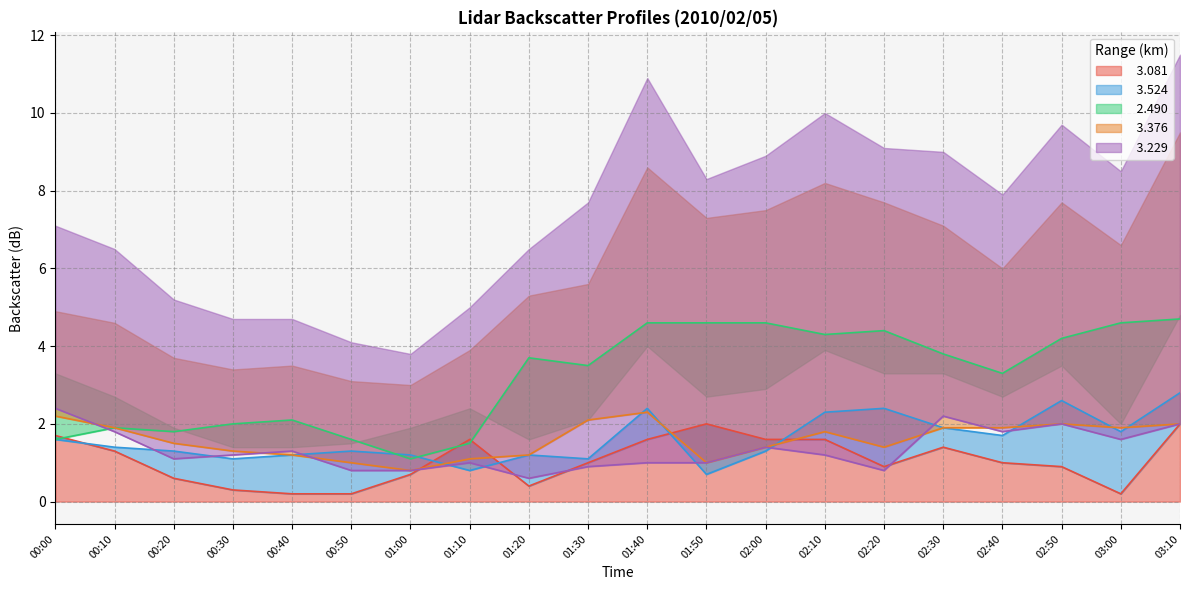

How many lines are shown in the chart?

5